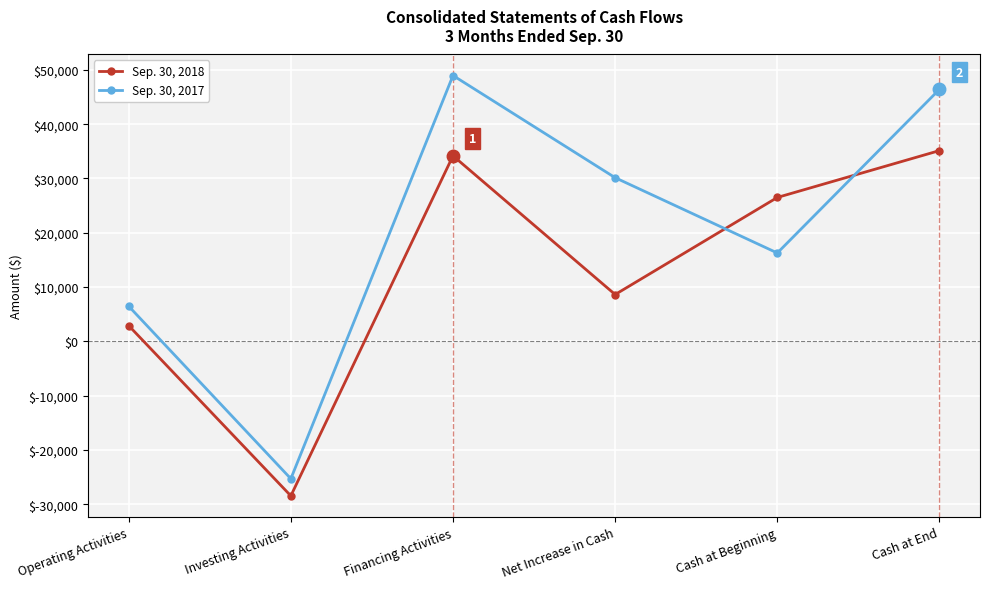

What position from the left is Net Increase in Cash?

4